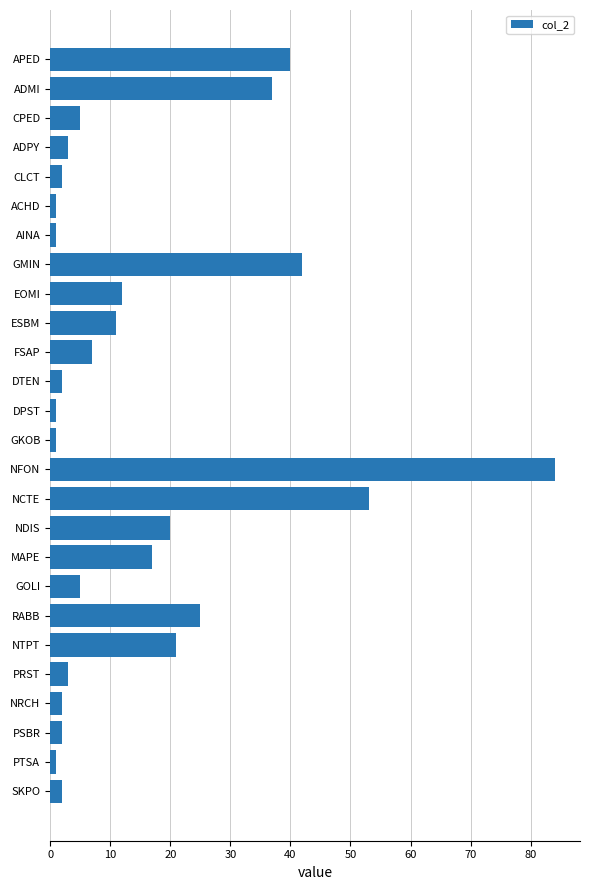

How many bars are there in total?

26